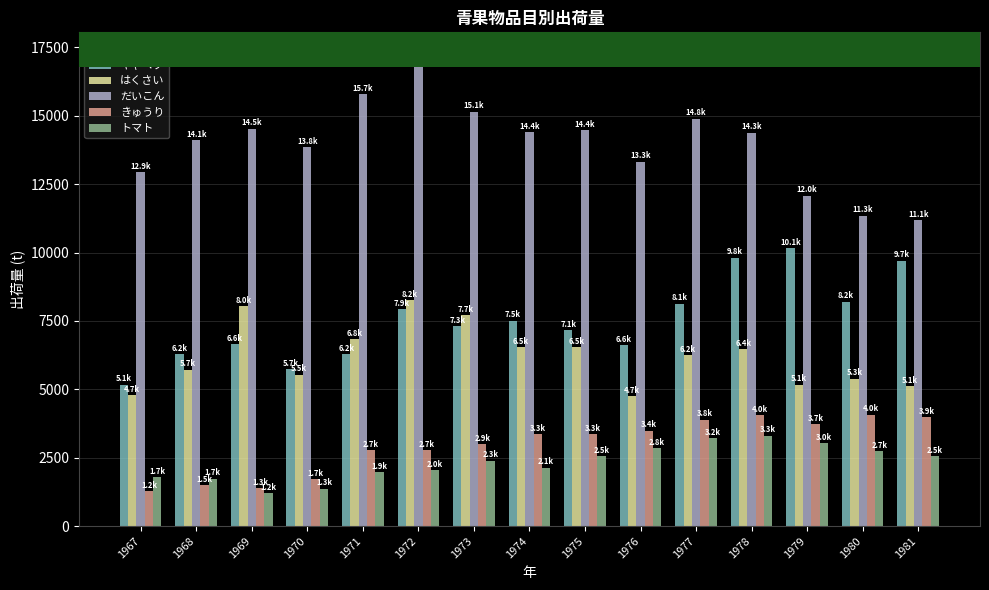

Between 1968 and 1972, which series saw the biggest shift?

だいこん